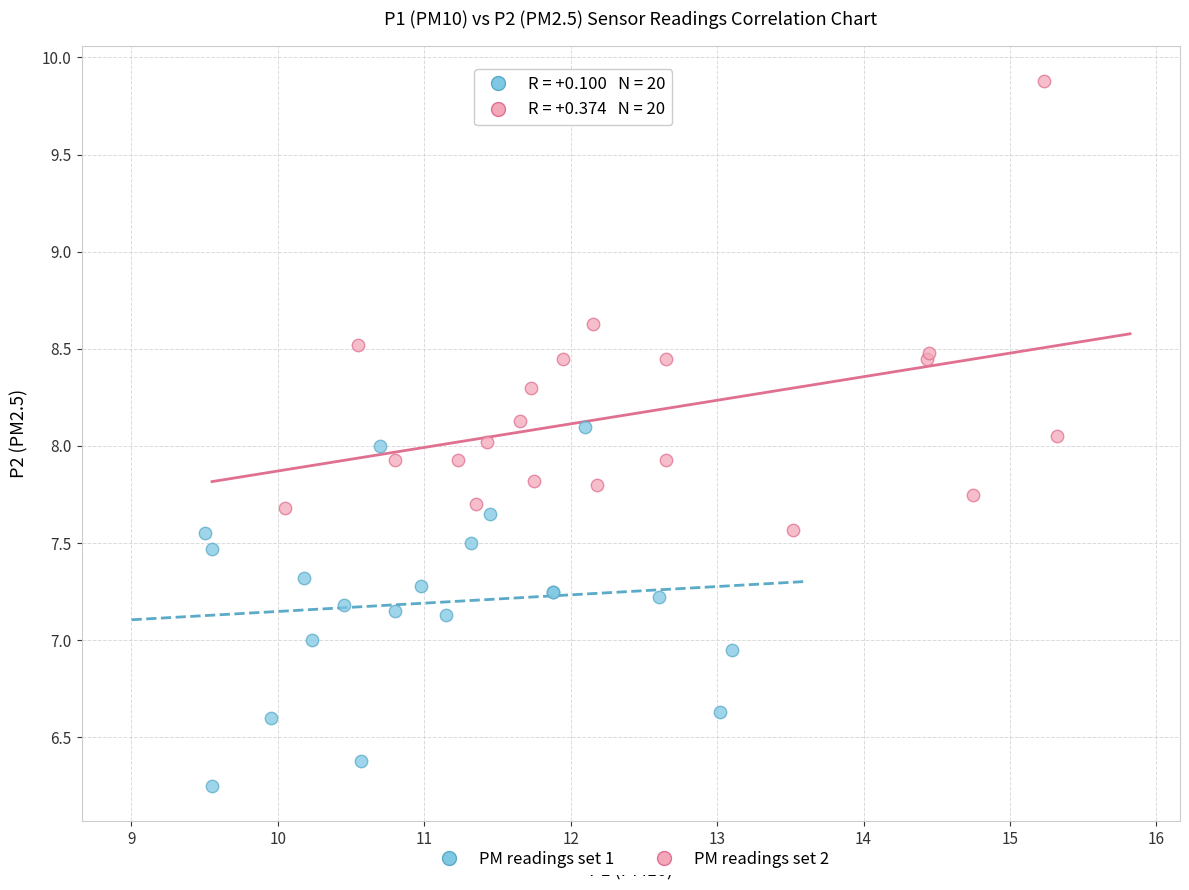

Which series reaches the maximum Y coordinate?

PM readings set 2